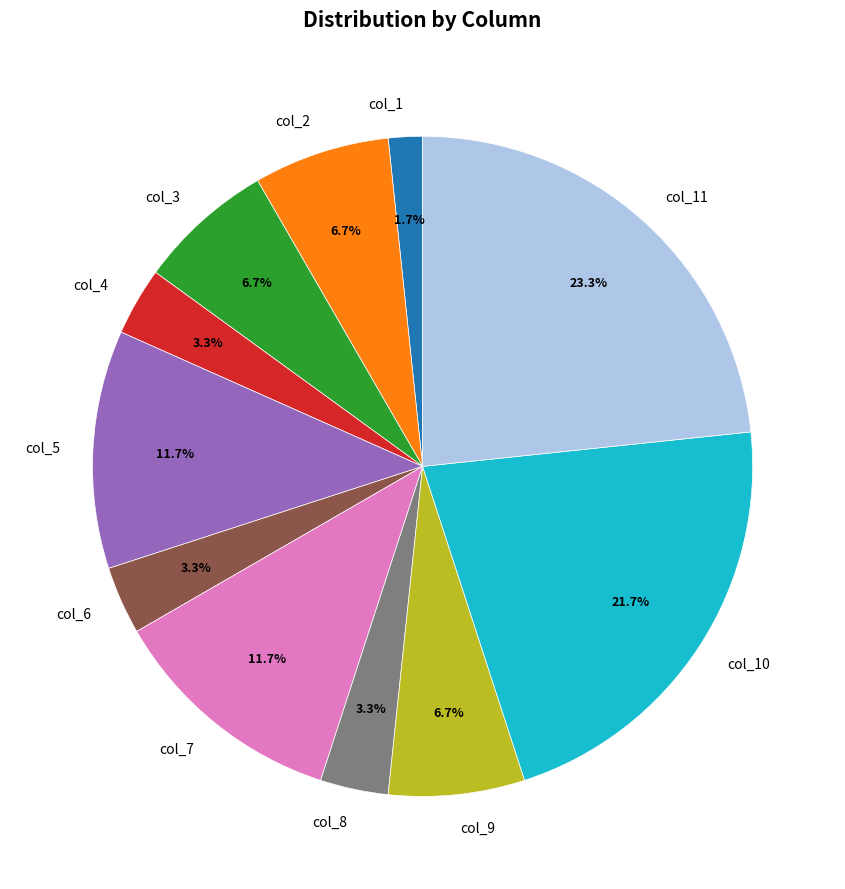

Does any single category account for the majority?

No